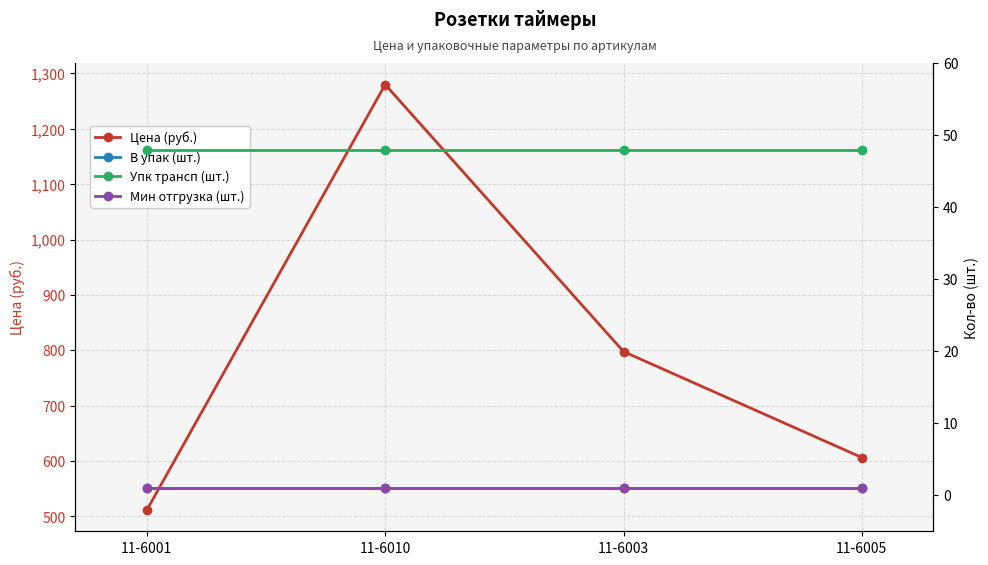

Reading left to right, list all the values displayed in this chart.

Цена (руб.): 511.6	1279.8	797.6	606.3
В упак (шт.): 1.0	1.0	1.0	1.0
Упк трансп (шт.): 48.0	48.0	48.0	48.0
Мин отгрузка (шт.): 1.0	1.0	1.0	1.0